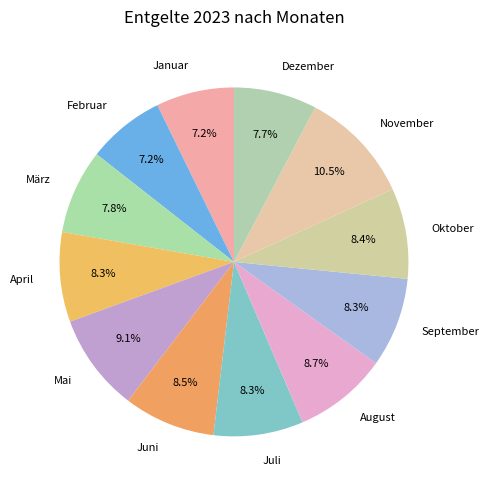

Does Juli account for over 50% of the chart?

No